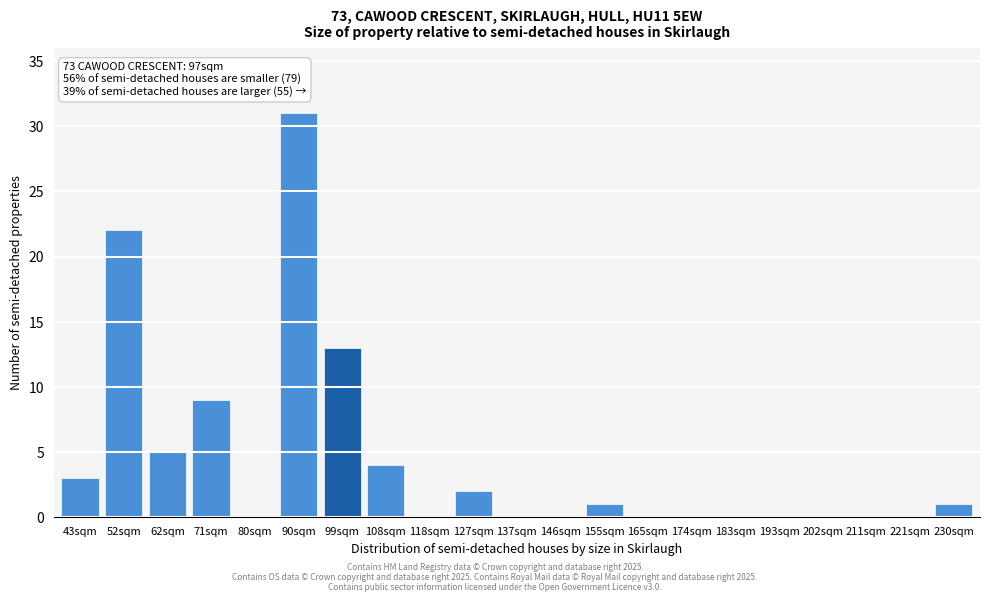

Reading right to left, what are all the values shown in this chart?

230sqm=1	221sqm=0	211sqm=0	202sqm=0	193sqm=0	183sqm=0	174sqm=0	165sqm=0	155sqm=1	146sqm=0	137sqm=0	127sqm=2	118sqm=0	108sqm=4	99sqm=13	90sqm=31	80sqm=0	71sqm=9	62sqm=5	52sqm=22	43sqm=3